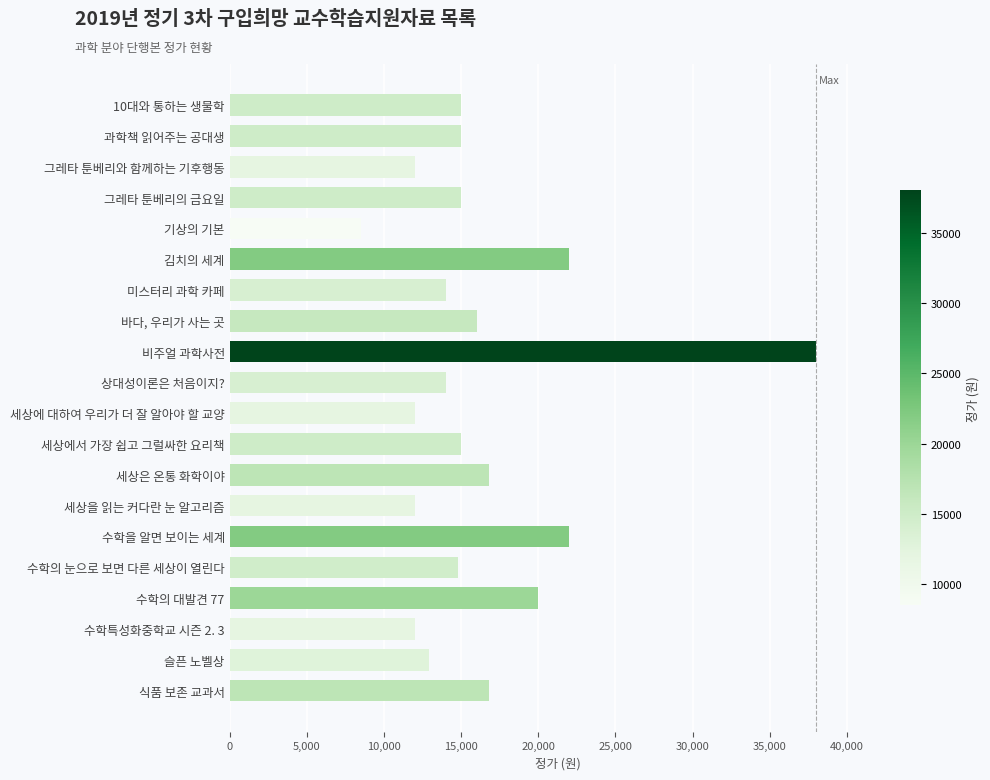

The value at 김치의 세계 is 12820. True or false?

False